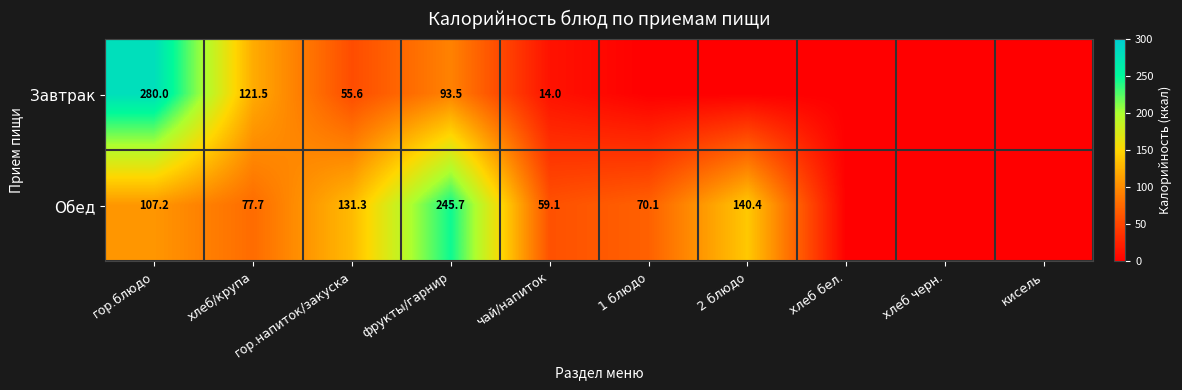

True or false: Обед has a value of 77.7 at хлеб/крупа.

True